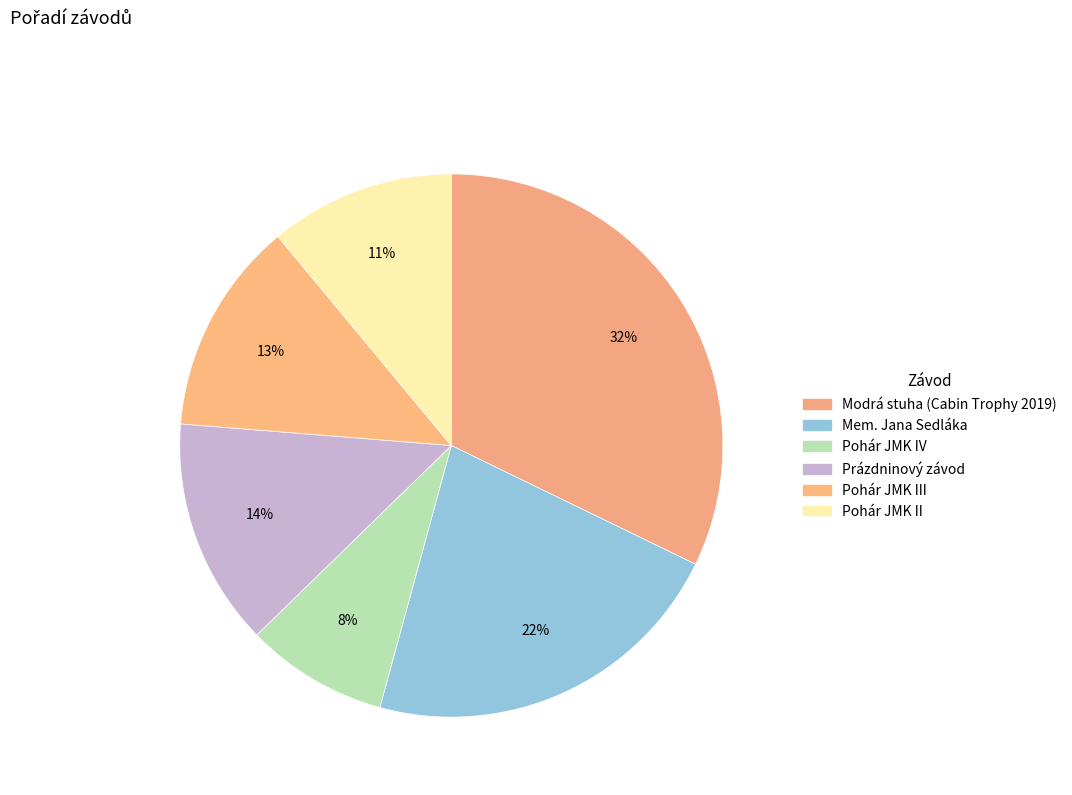

Is Modrá stuha (Cabin Trophy 2019) the majority of the pie?

No